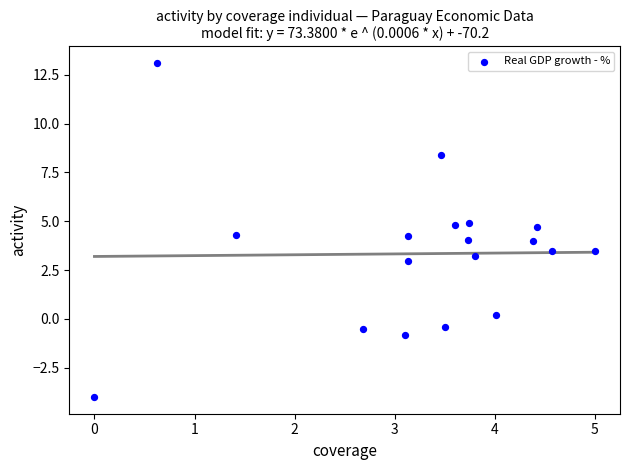

What is the range of Y values (max minus min)?

17.1